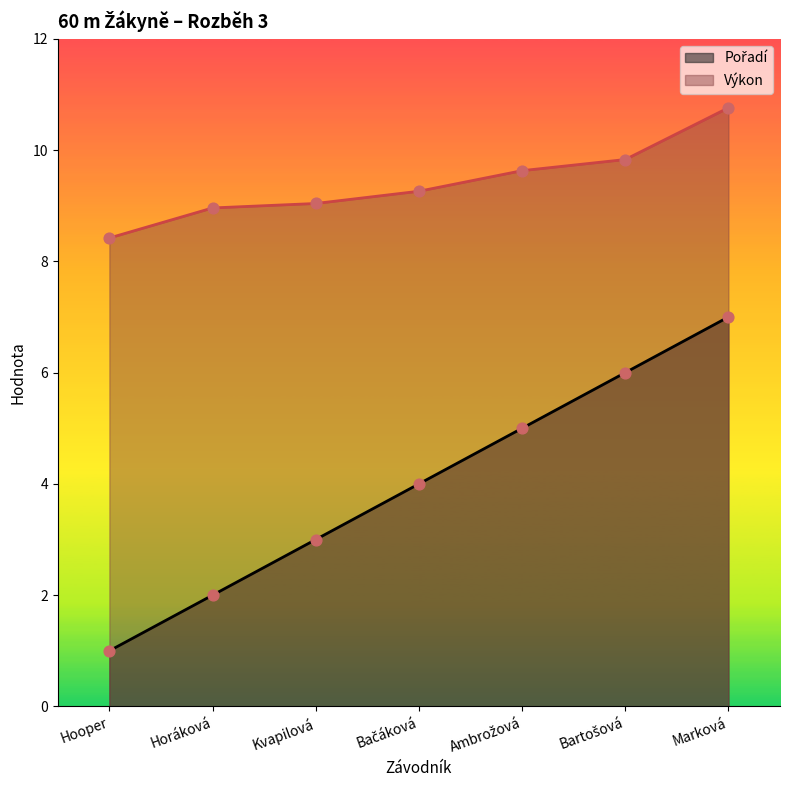

Which series reaches the maximum Y coordinate?

Výkon